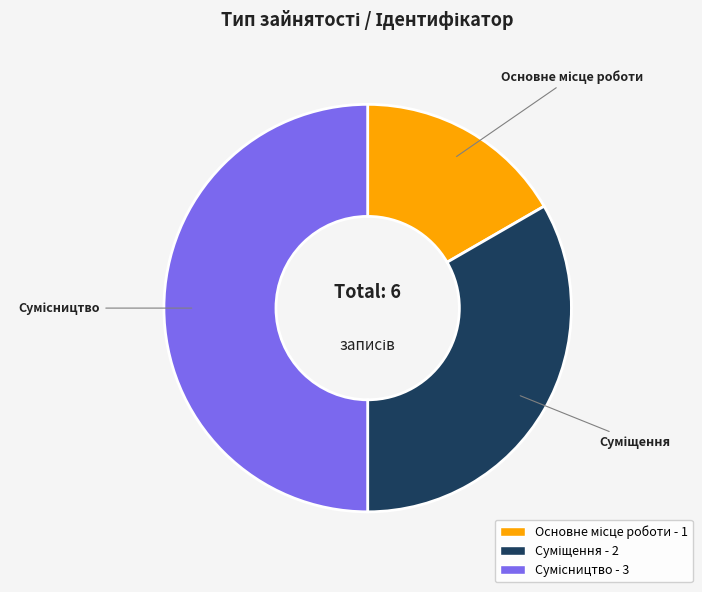

Is the sum of Суміщення and Сумісництво greater than half?

Yes